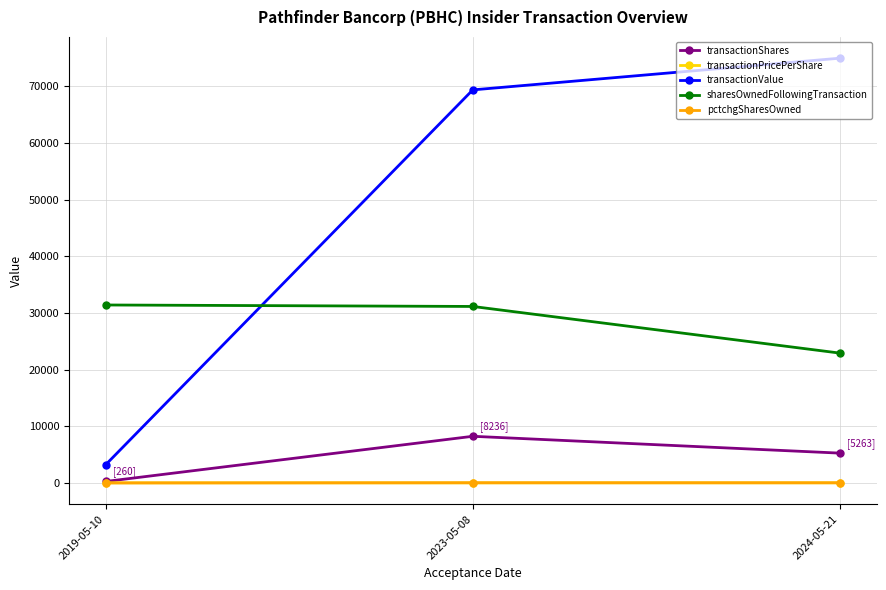

What is the highest value of the transactionShares series?

8236.0